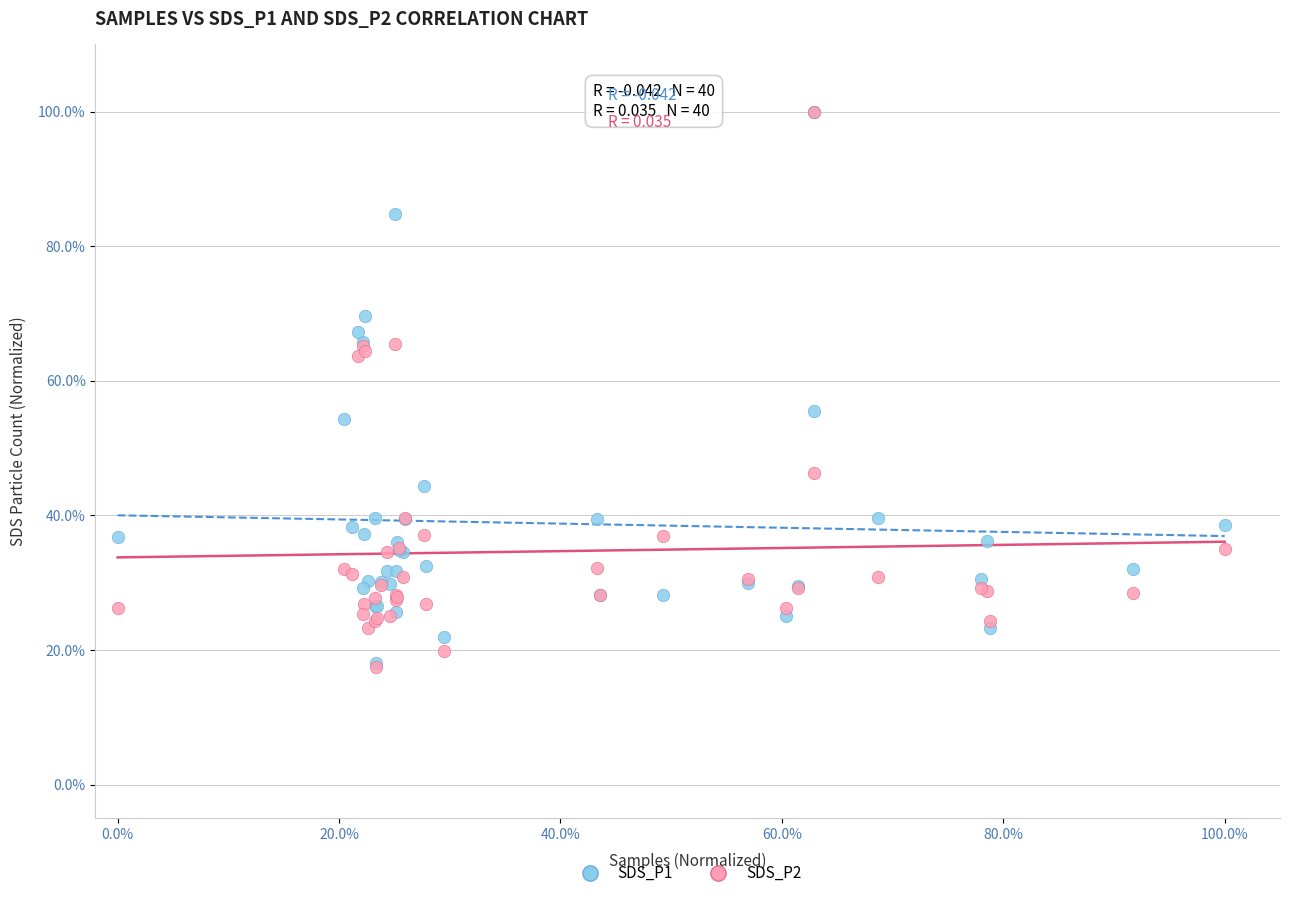

What are all the series names shown in the legend?

SDS_P1, SDS_P2